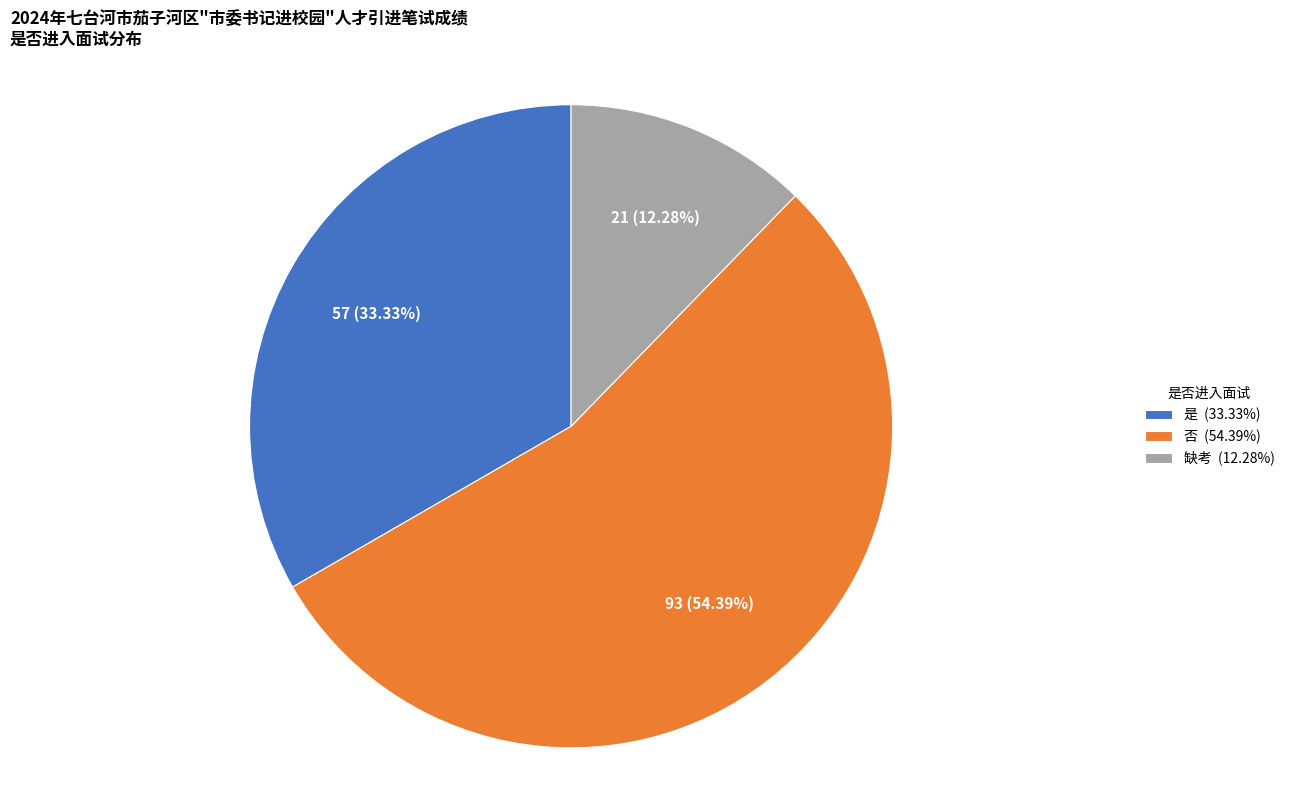

To the nearest percent, what is the combined percentage of 缺考 and 否?

67%